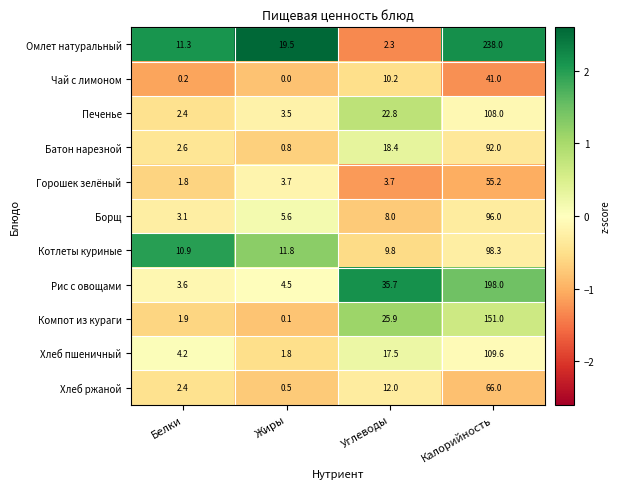

Which label corresponds to the smallest value in the chart?

Жиры